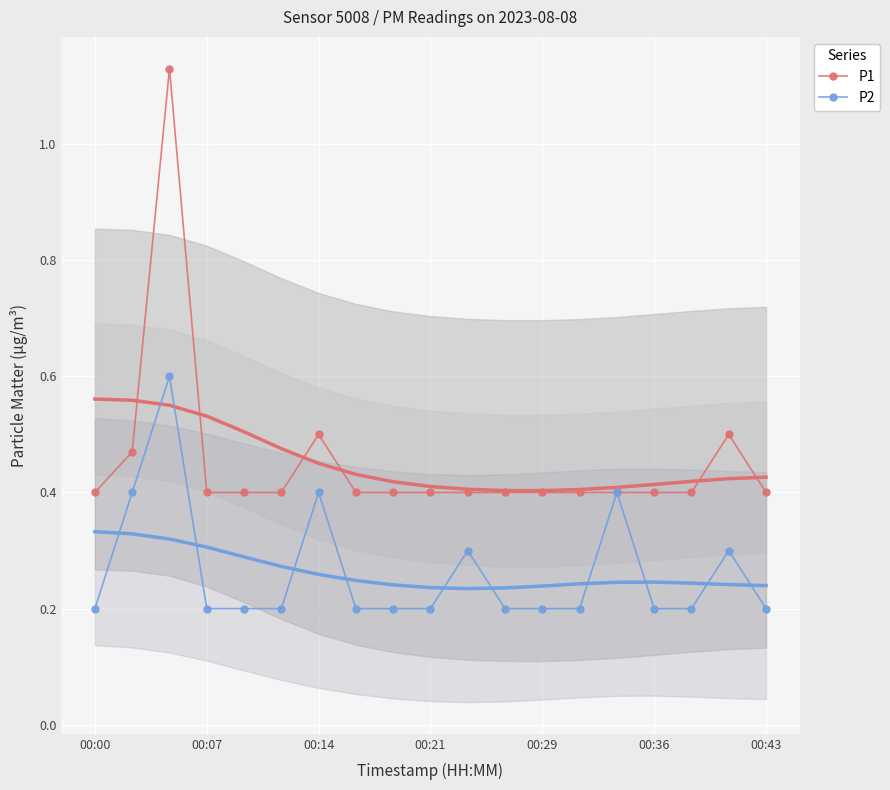

True or false: P2 has a value of 0.3 at 00:36.

False